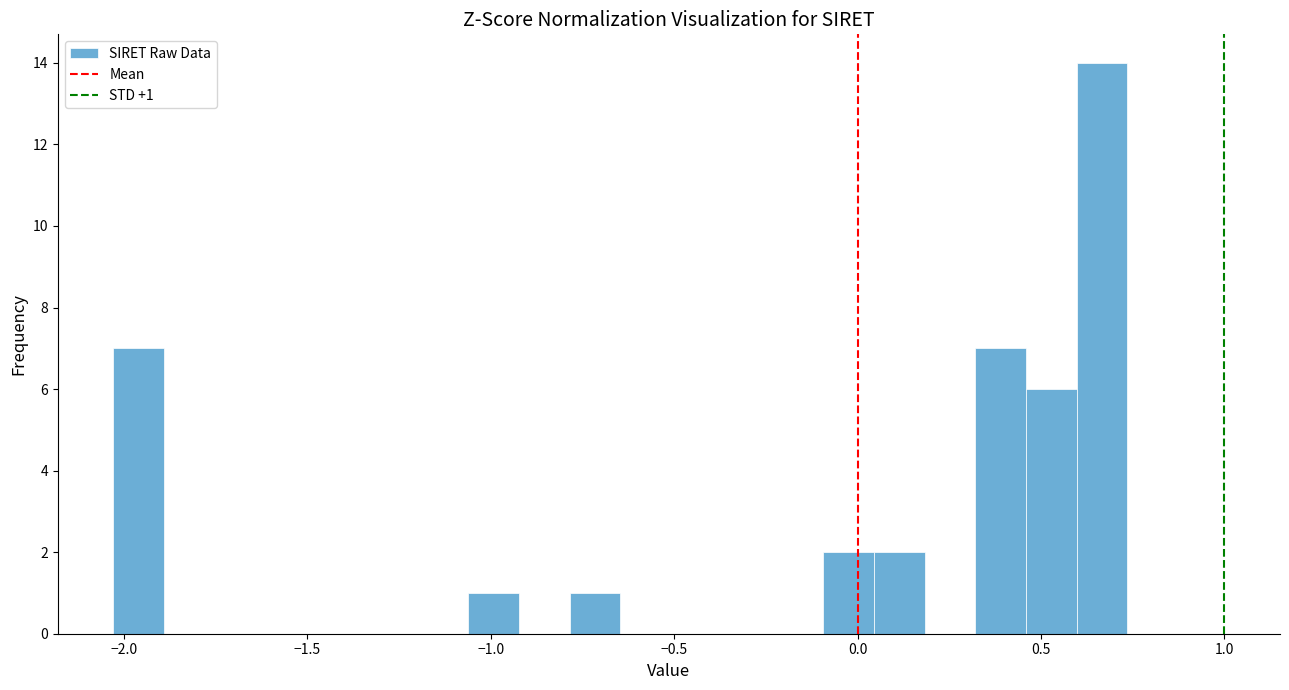

Around what value on the x-axis is the tallest bar? Give the approximate position of its centre, as read against the axis.

0.65